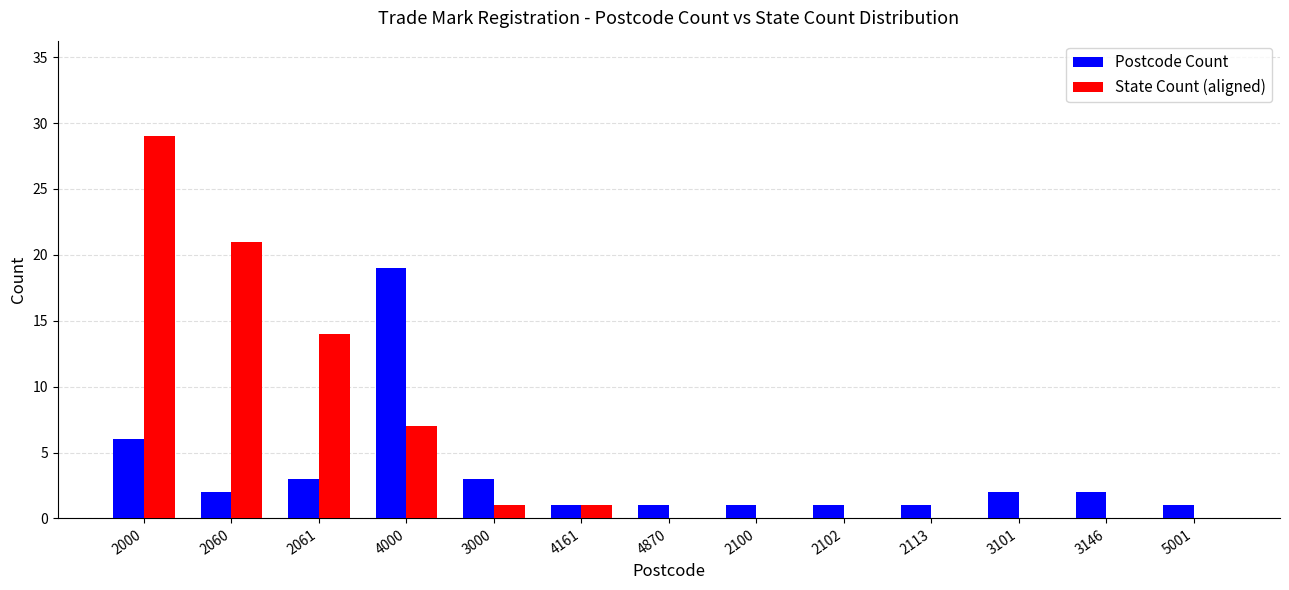

Which series changed the most between 2060 and 4870?

State Count (aligned)